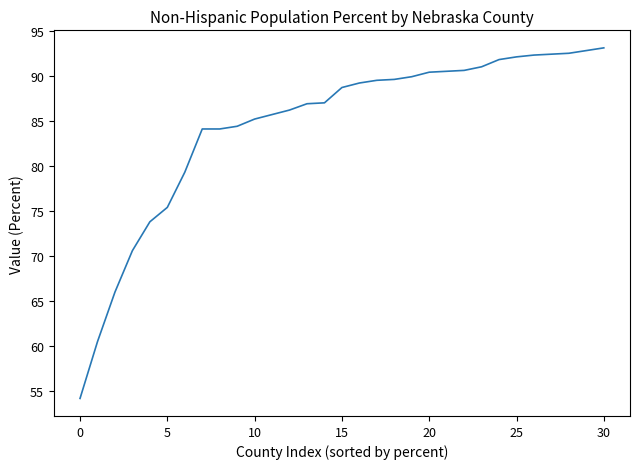

What is the greatest value displayed?

93.1